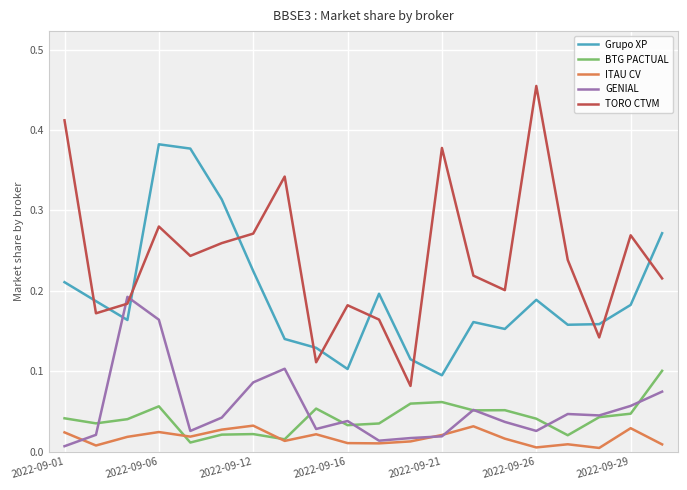

How many ITAU CV values are between 0 and 1?

20